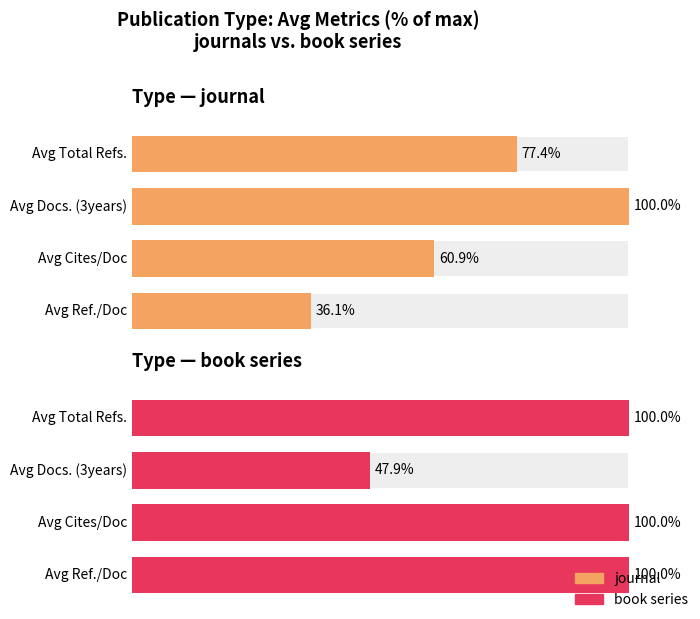

What is the label of the 2nd bar from the right?

journal